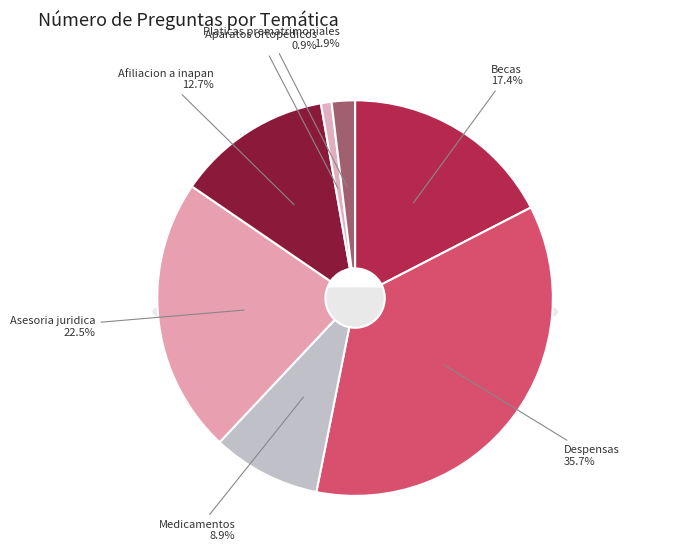

Which category has the smallest portion of the pie?

Aparatos ortopedicos